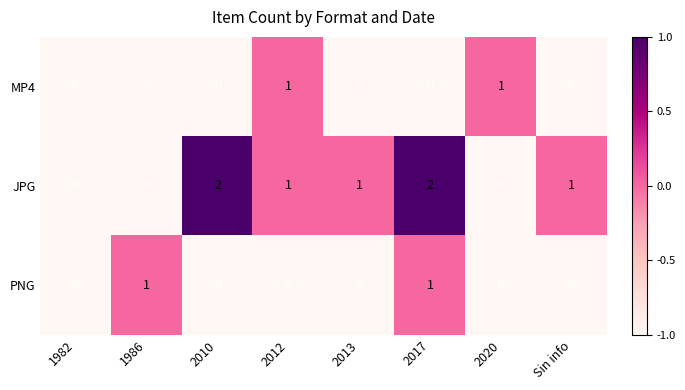

Which series changed the most between 1982 and 2010?

JPG